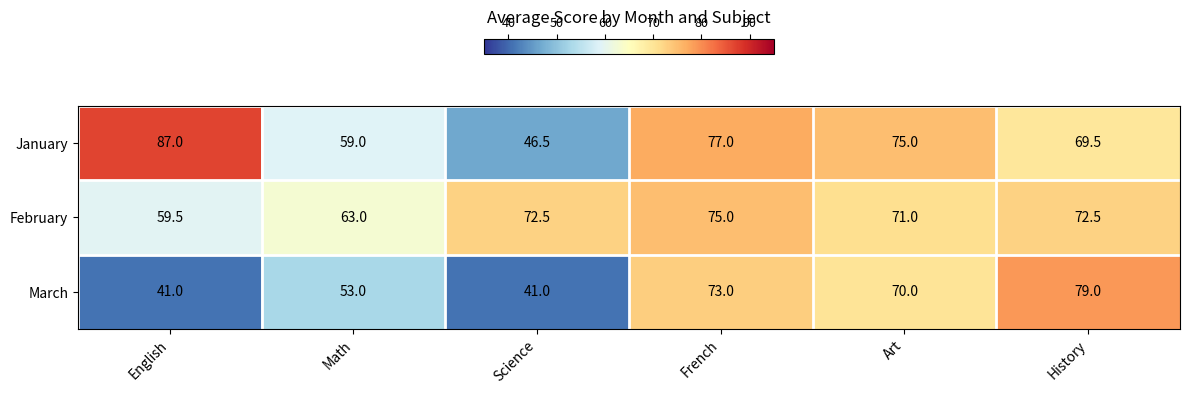

The January series shows 31.2 at Math. True or false?

False